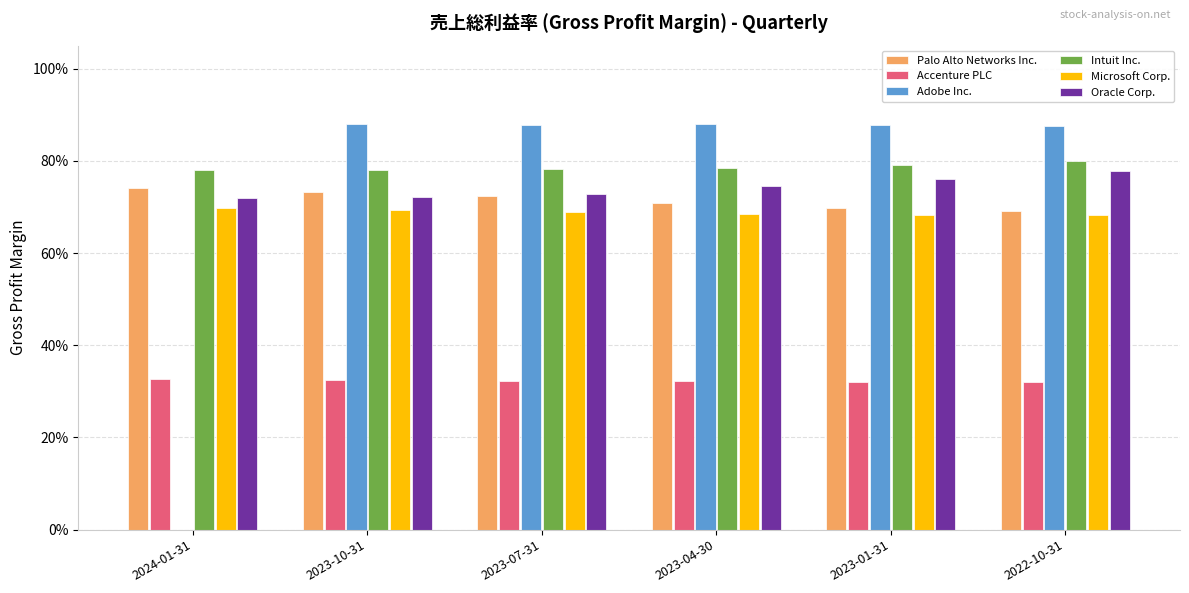

Where is Palo Alto Networks Inc. nearest to the value 0?

2022-10-31